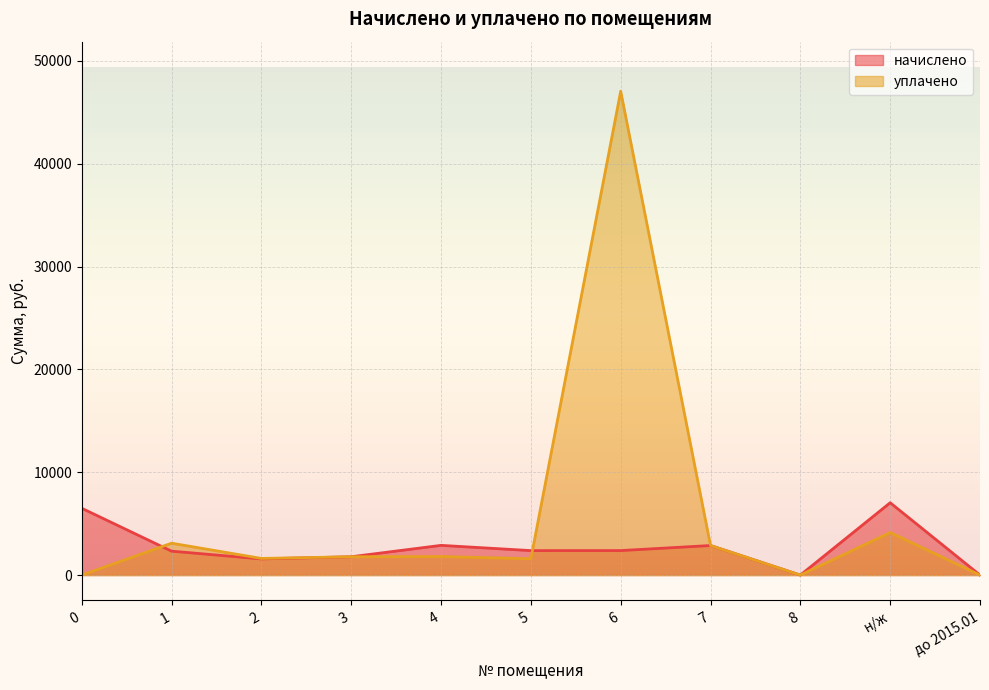

What is the total value across all series at н/ж?

11173.6